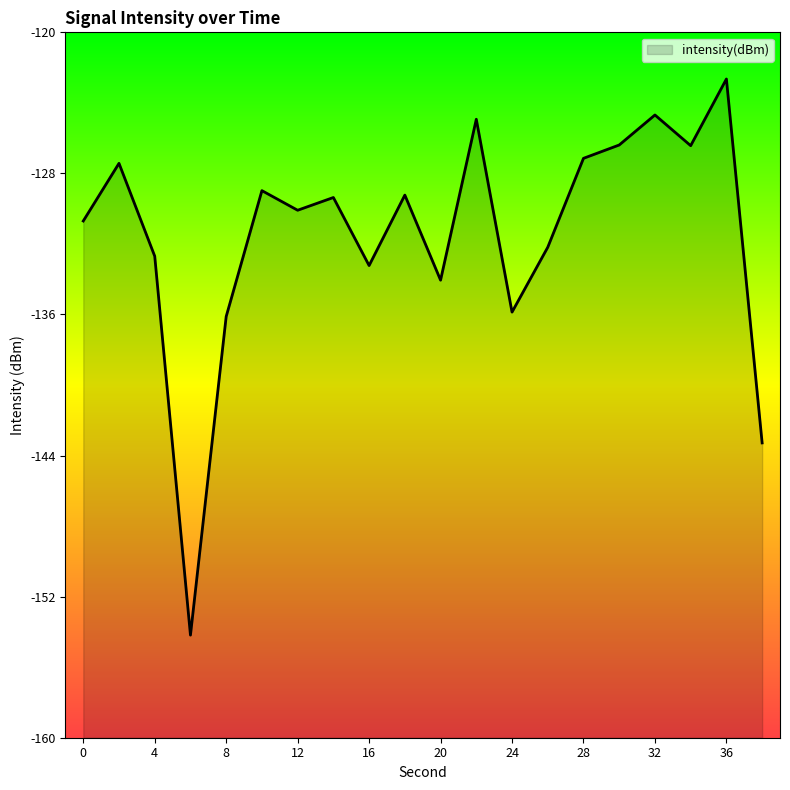

What is the approximate value at 16?

-133.2